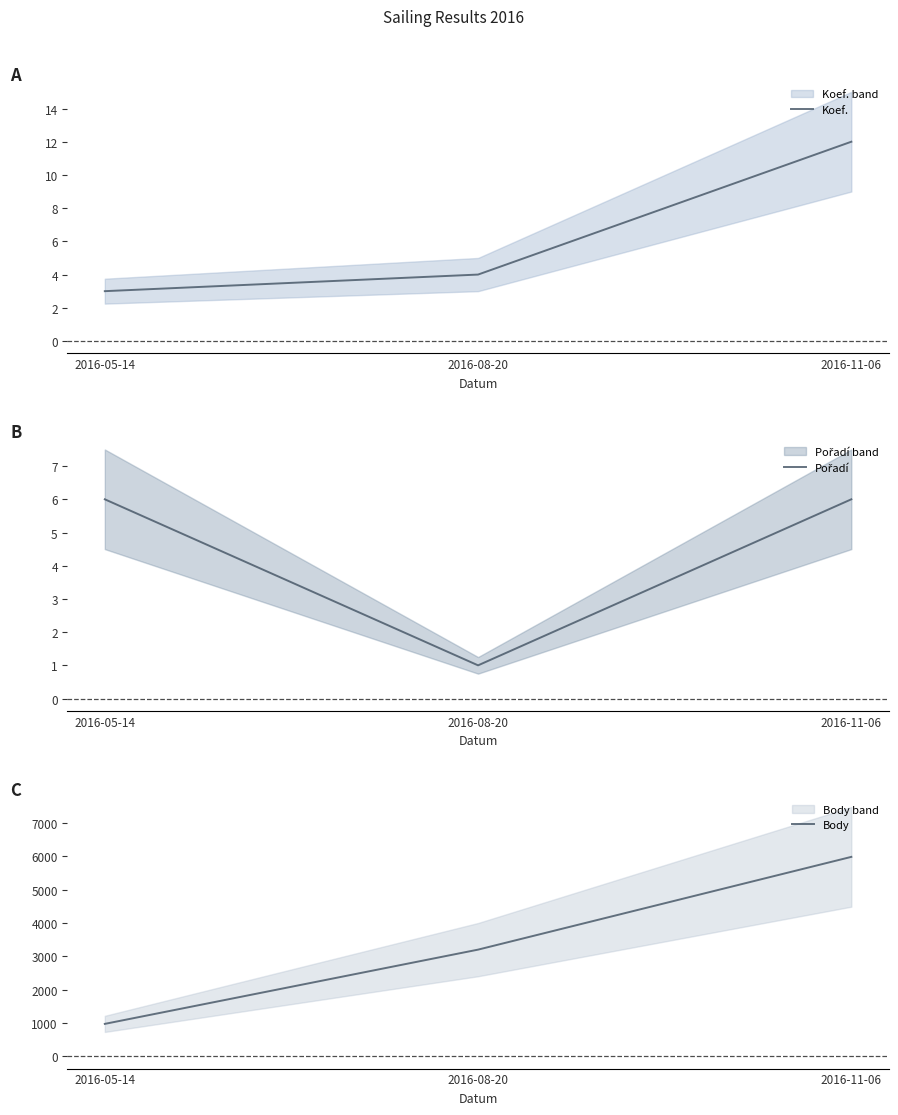

Is it true that Body equals 5987 at 2016-11-06?

True